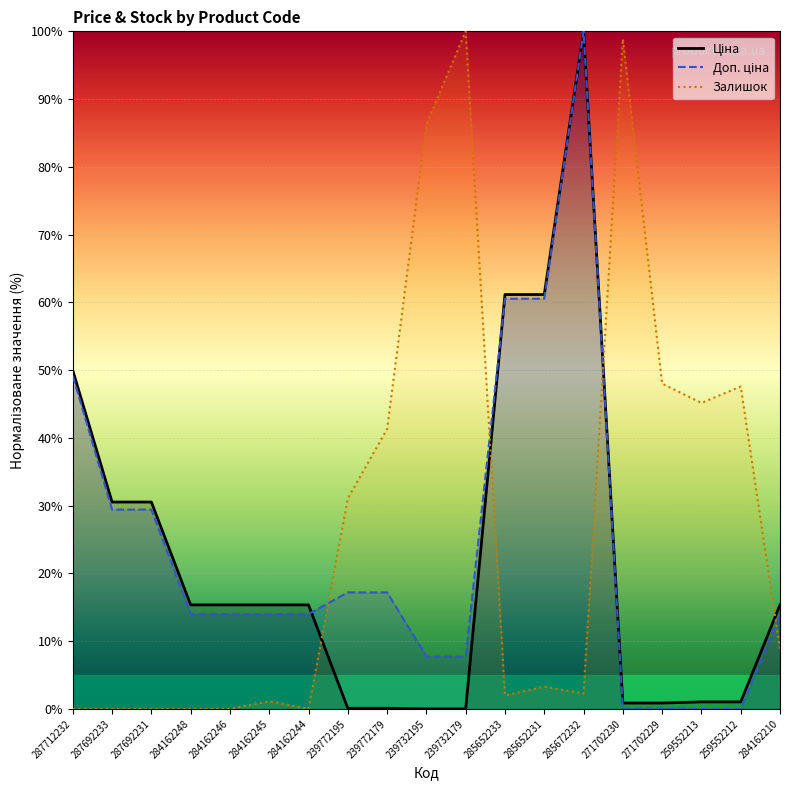

How many lines are shown in the chart?

3